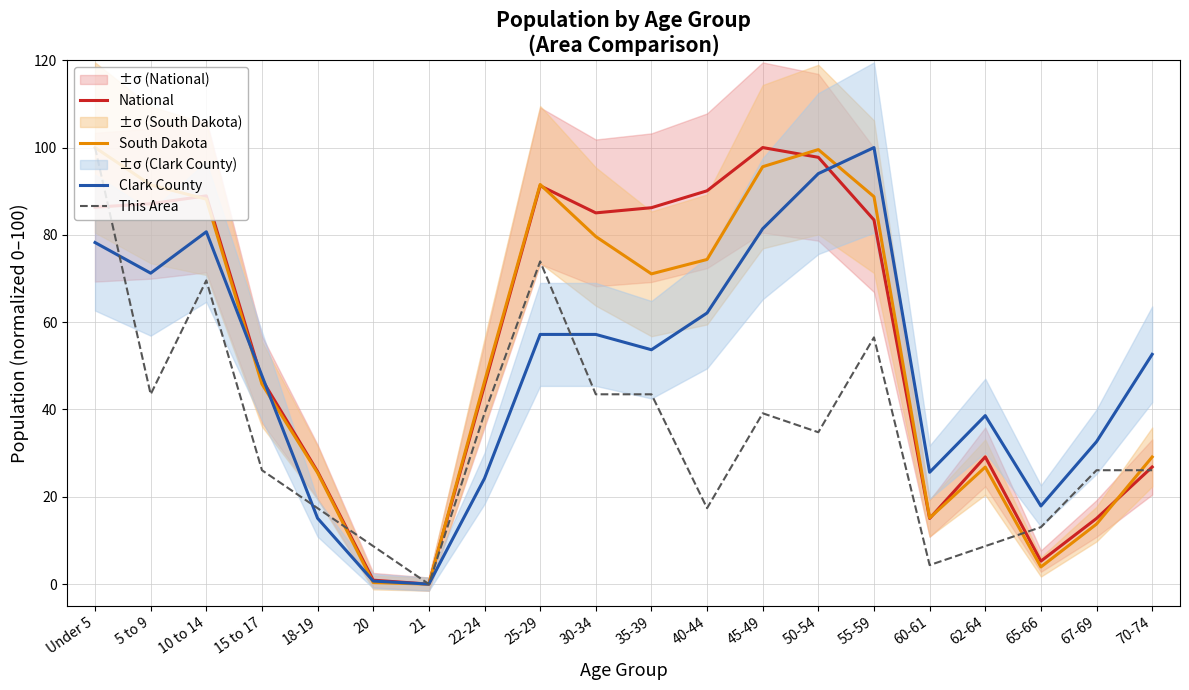

The value of National at 67-69 is 9.3. True or false?

False